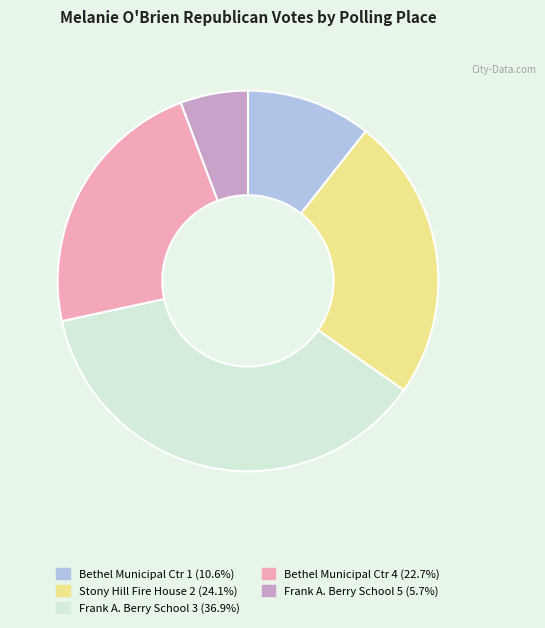

Is there a majority slice in this chart?

No